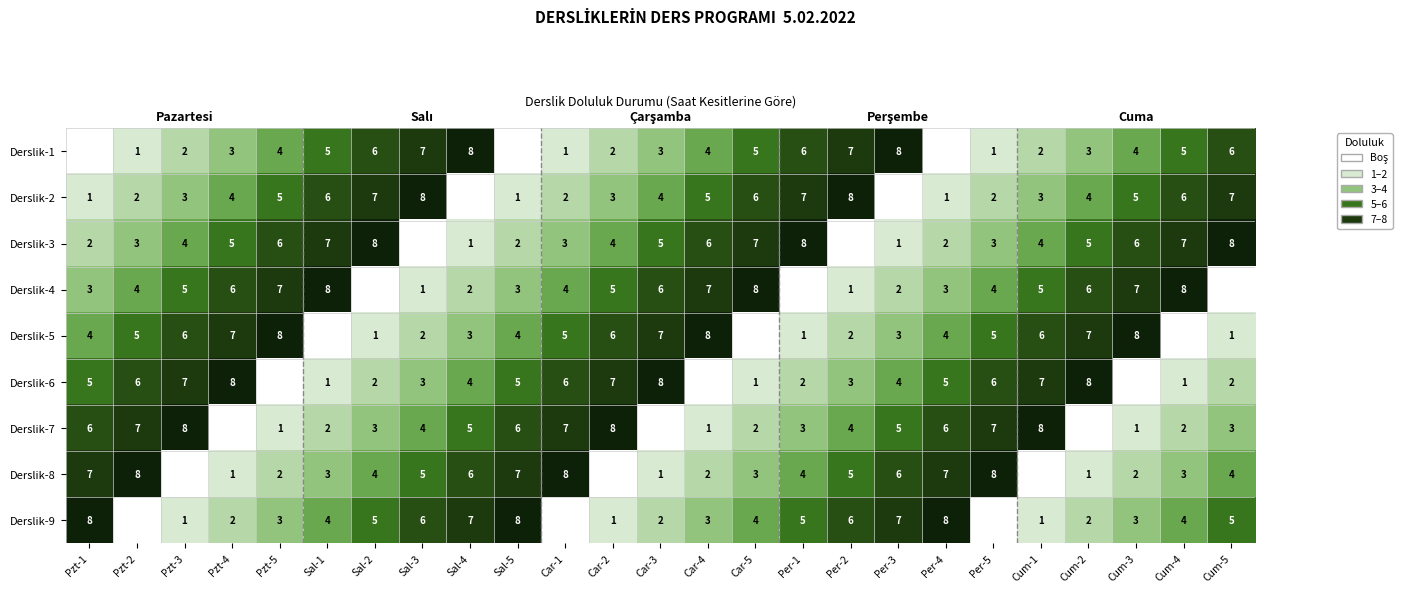

What is the approximate value of Derslik-5 at Car-1?

5